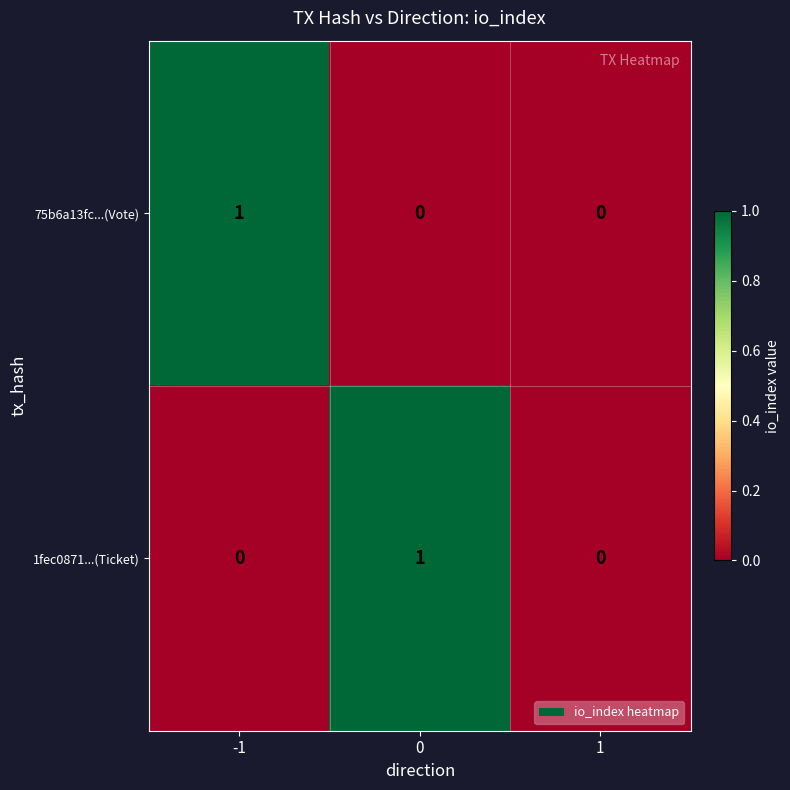

Which series changed the most between 0 and 1?

1fec0871...(Ticket)